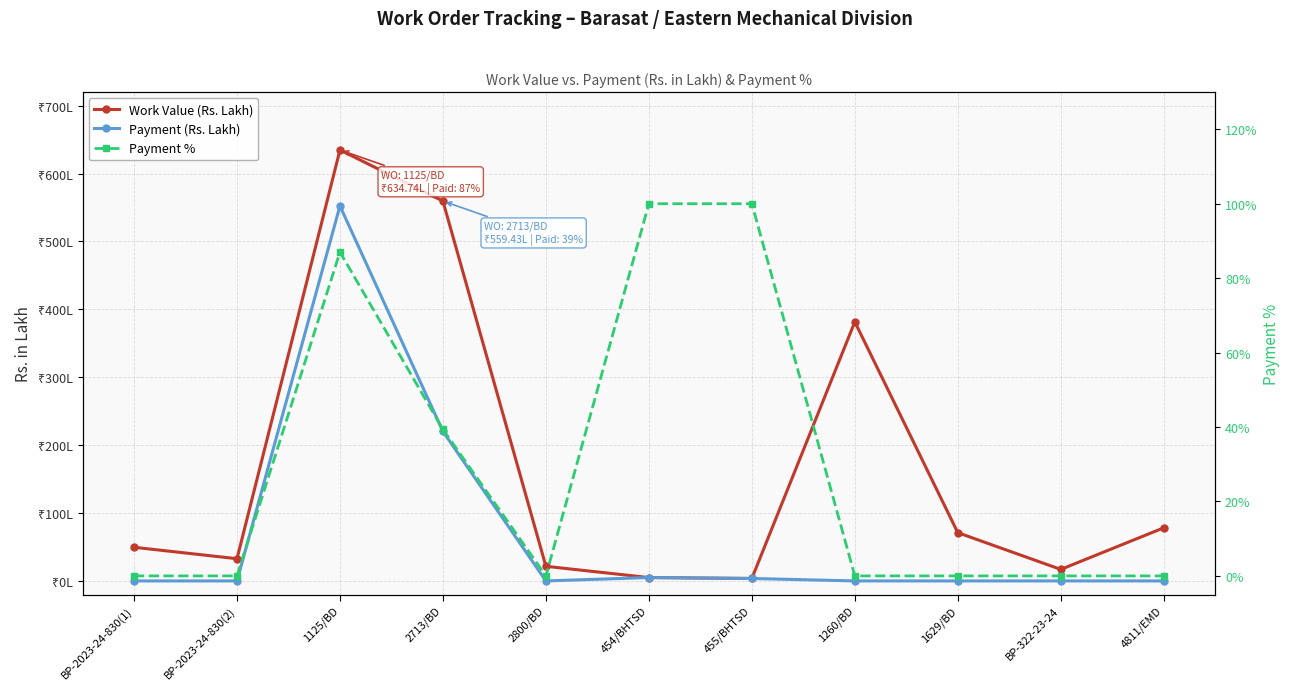

What is the highest value of the Payment % series?

100.0